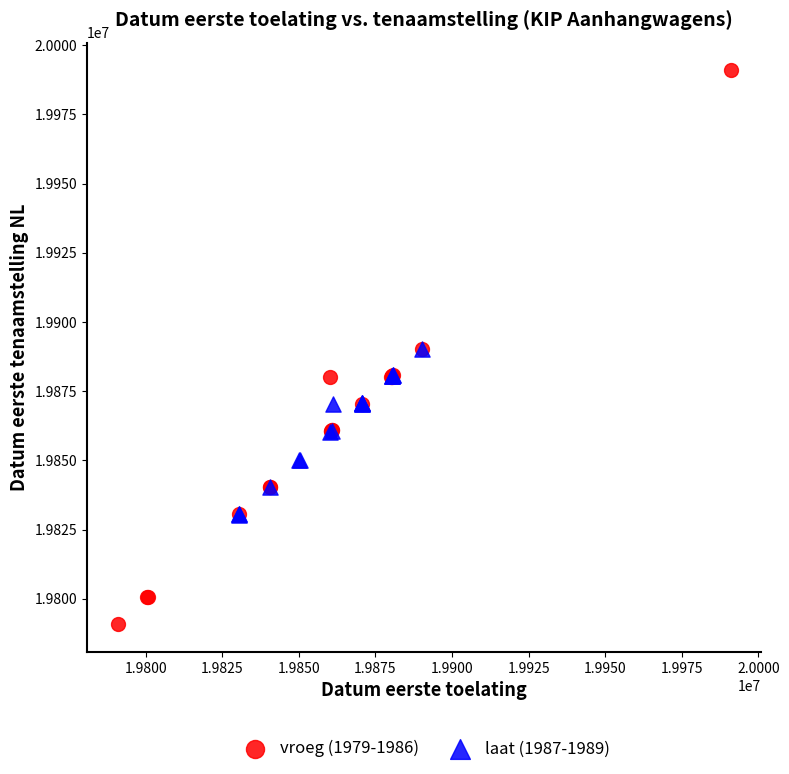

Which series has the widest spread of Y values?

vroeg (1979-1986)